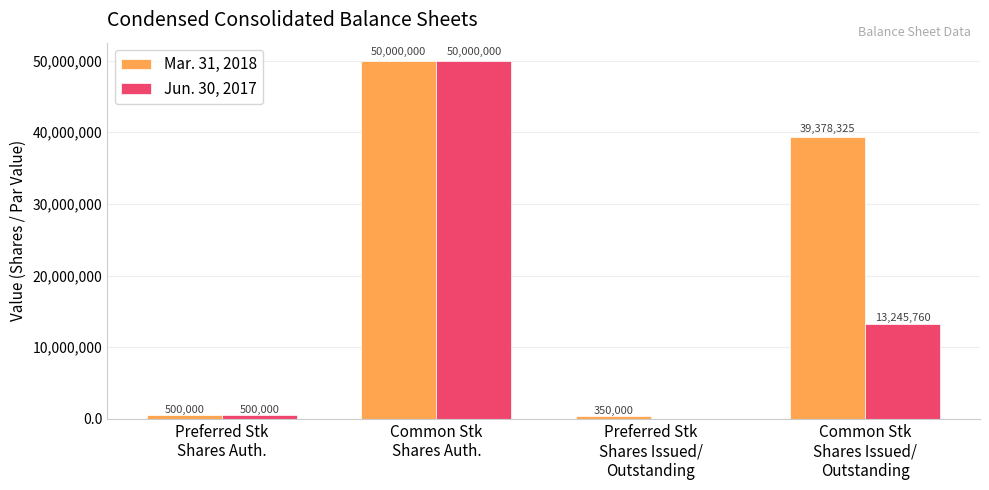

What is the average value of the Mar. 31, 2018 series?

22557081